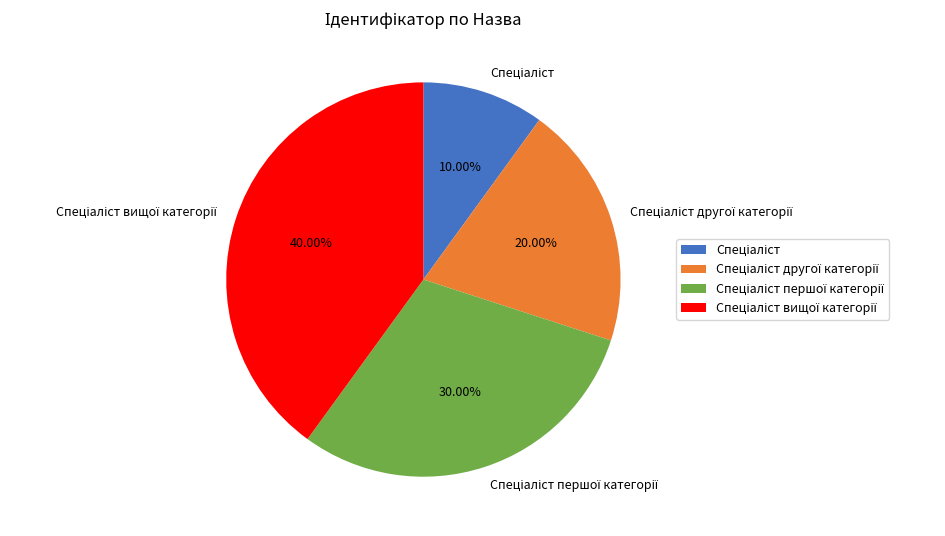

Does any single category account for the majority?

No